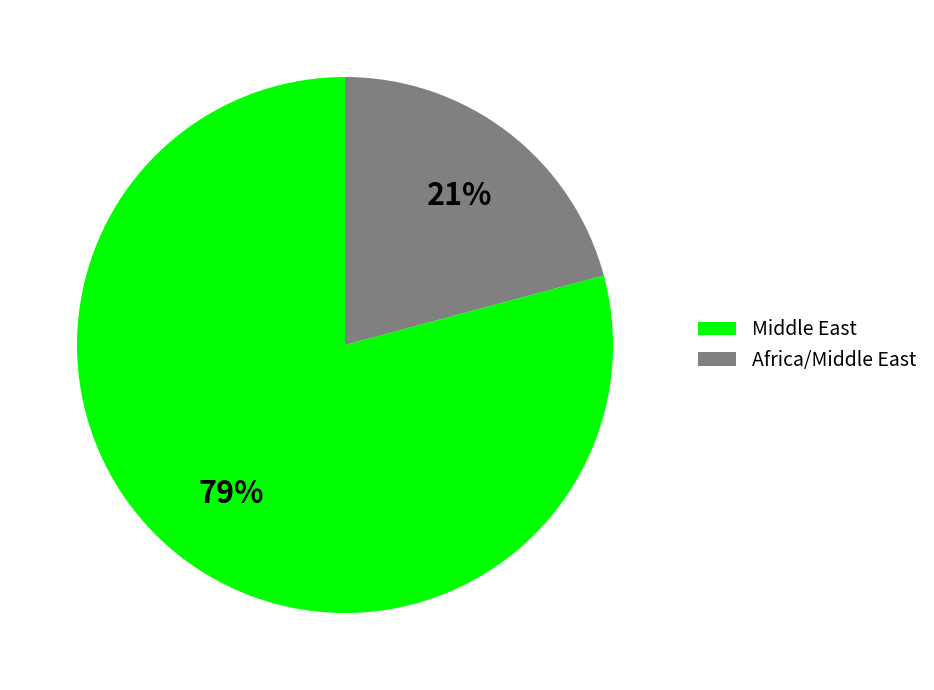

Rank the categories by value from highest to lowest.

Middle East, Africa/Middle East